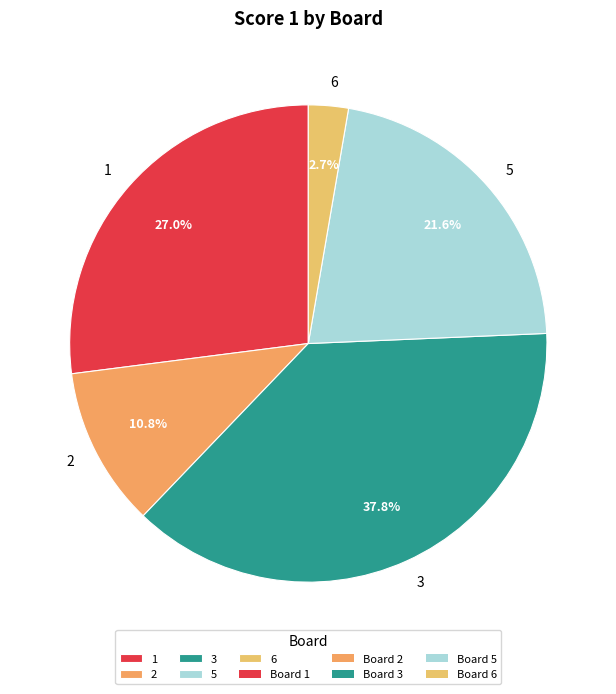

What is the largest slice in the pie chart?

3